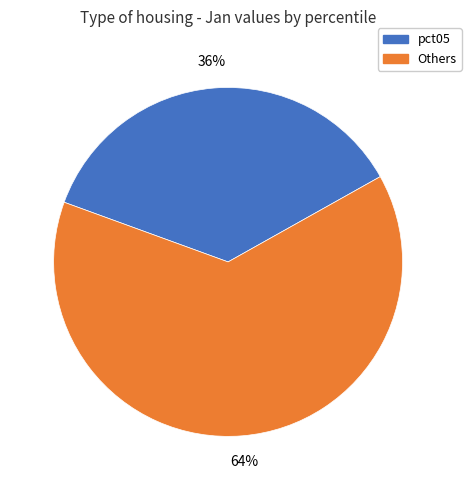

Does any single category account for the majority?

Yes